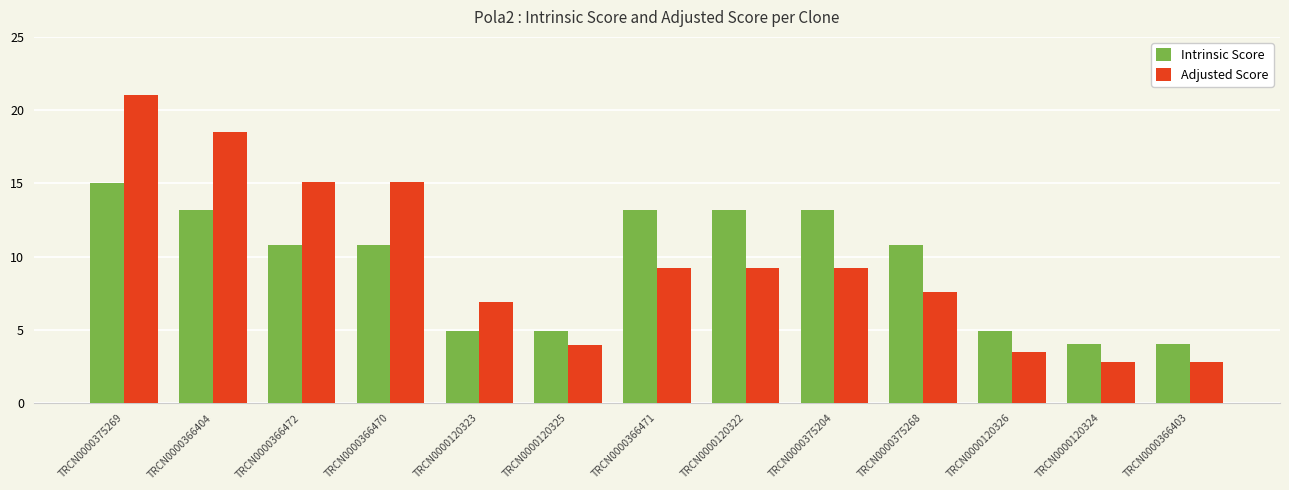

What is the value of the Intrinsic Score bar at the 3rd from the left?

10.8